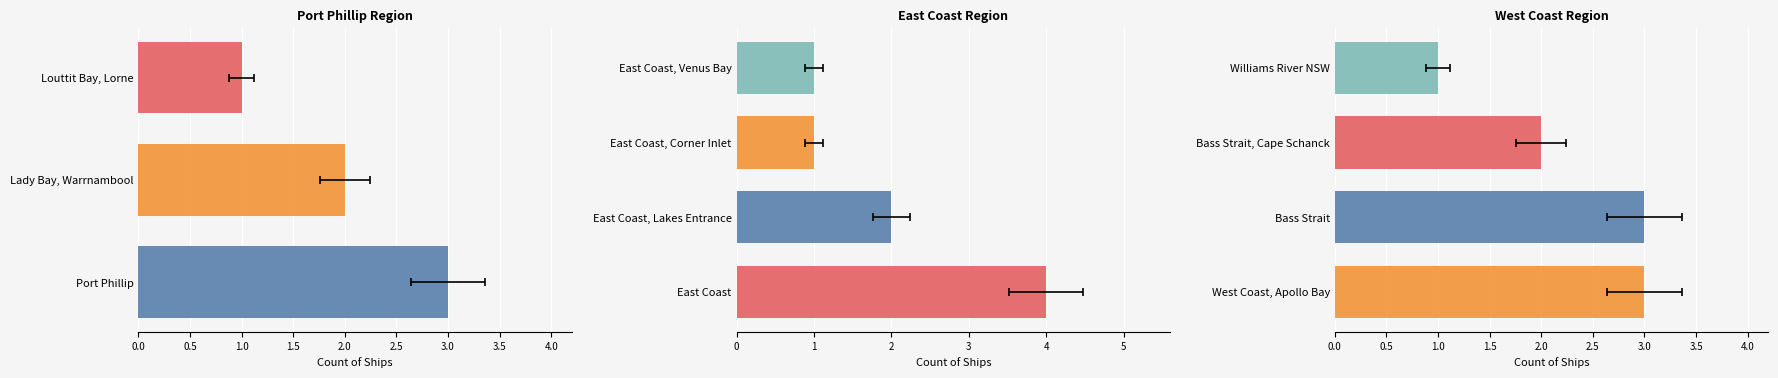

Is it true that the value at Bass Strait, near Cape Schanck is 2?

False